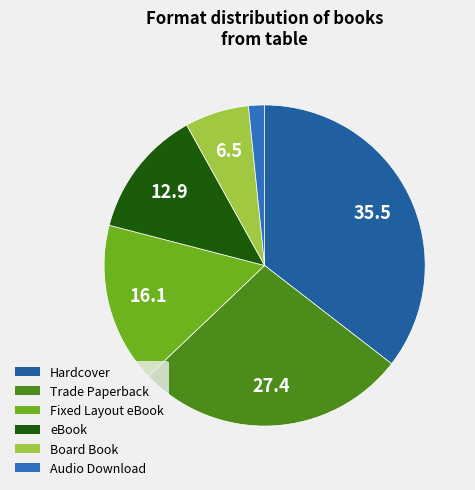

To the nearest percent, what is the difference between the Audio Download and Board Book slice percentages?

5%